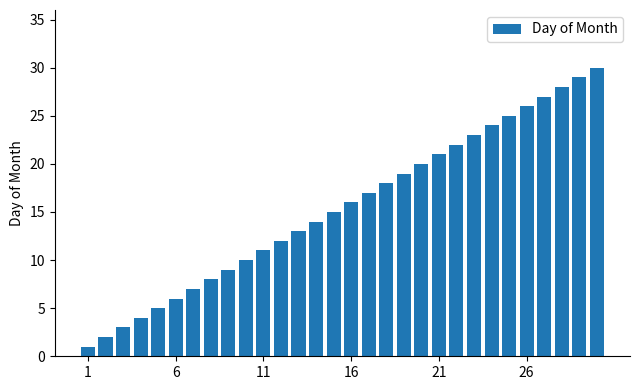

What is the average value?

16